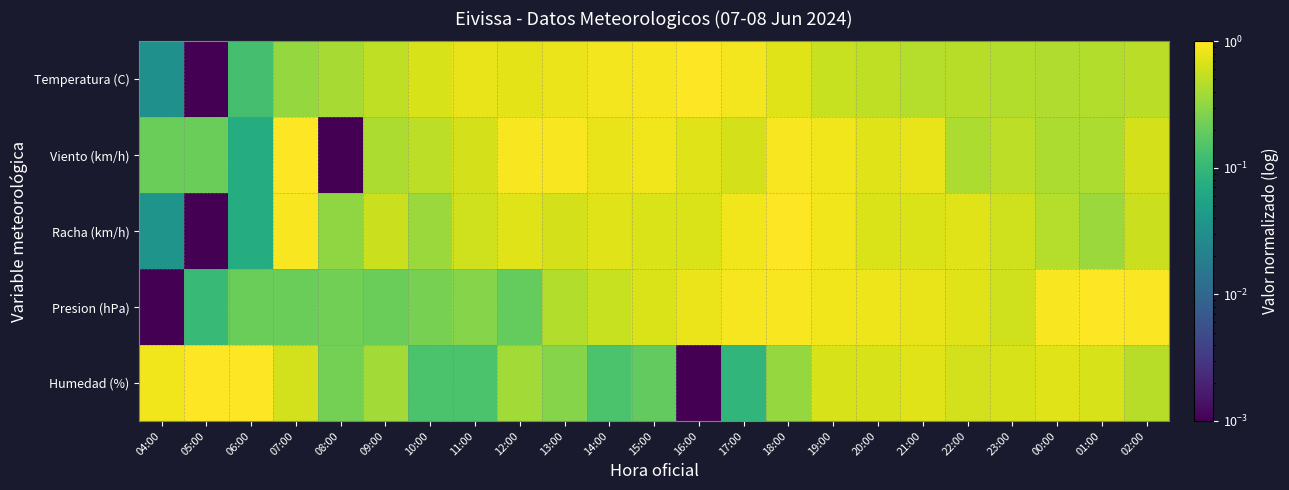

What is the maximum value shown in the chart?

1.0